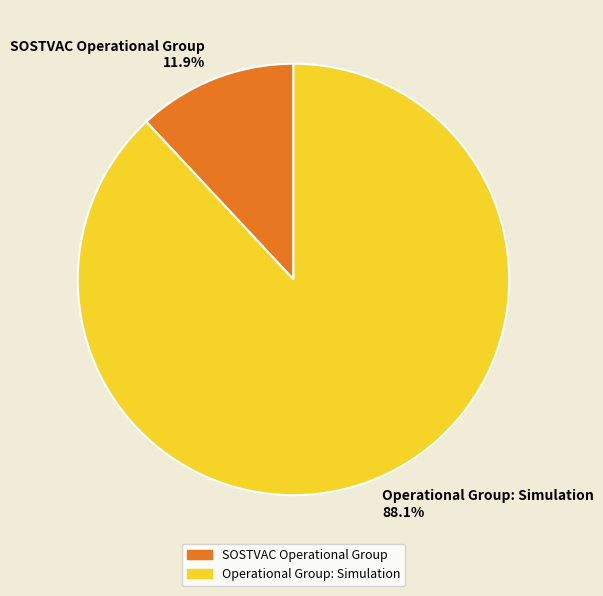

Rank the categories by value from highest to lowest.

Operational Group: Simulation, SOSTVAC Operational Group